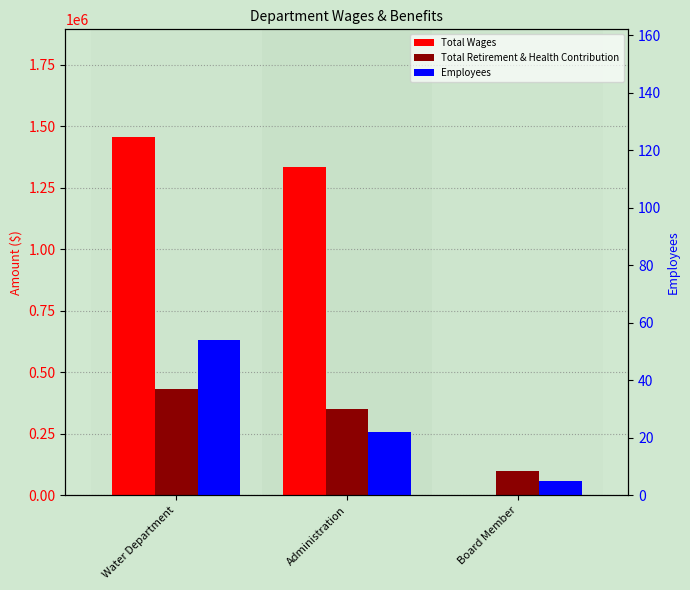

What is the difference between the maximum and minimum values in the Total Wages series?

1456520